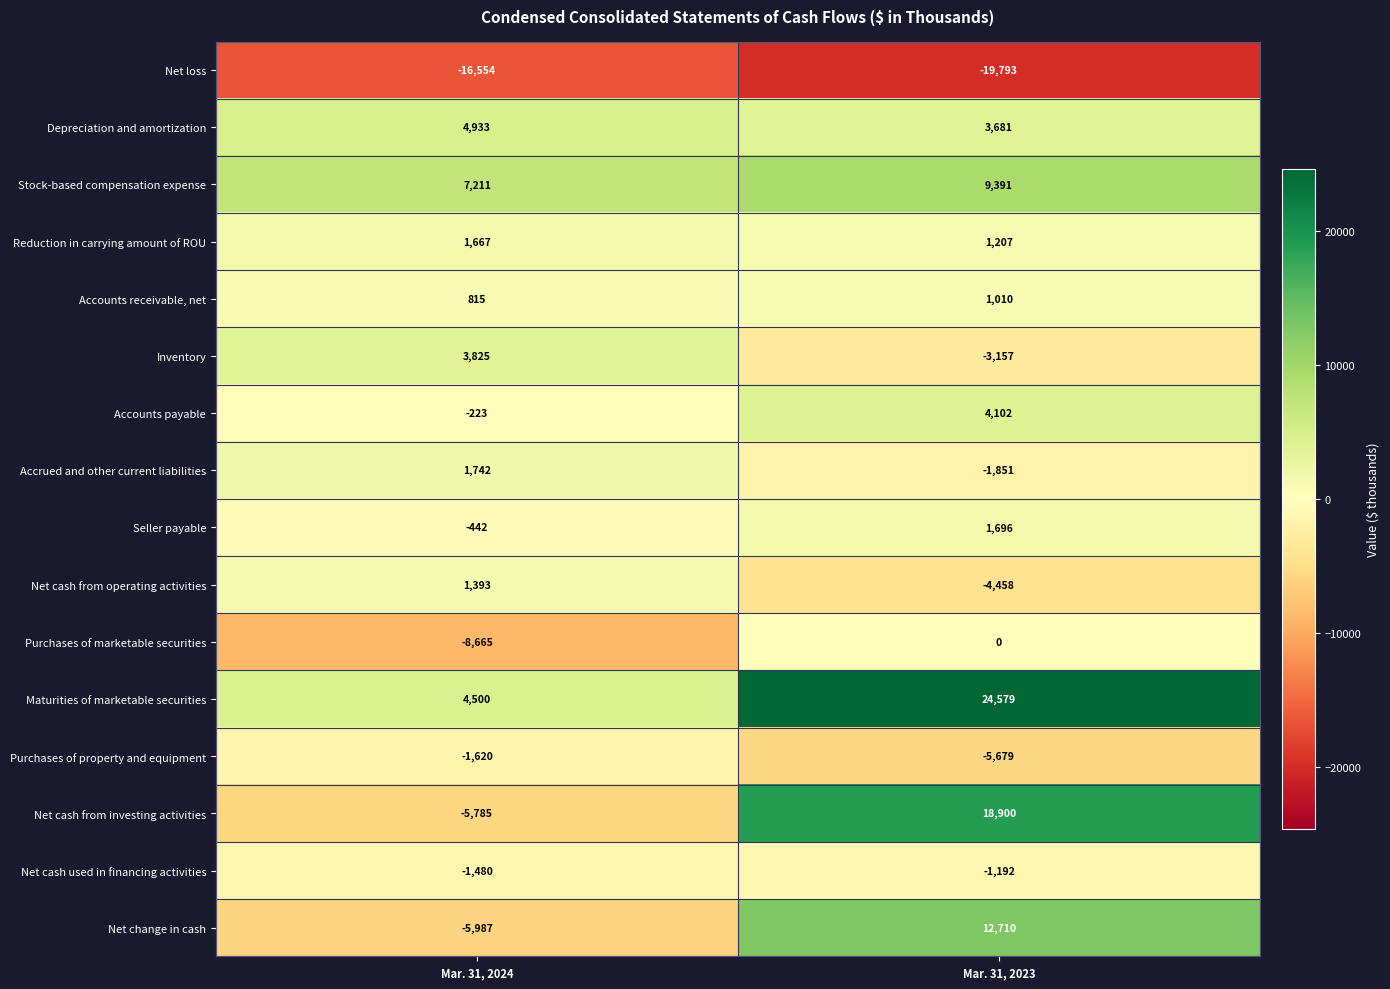

At which category does the chart reach its minimum across all series?

Mar. 31, 2023